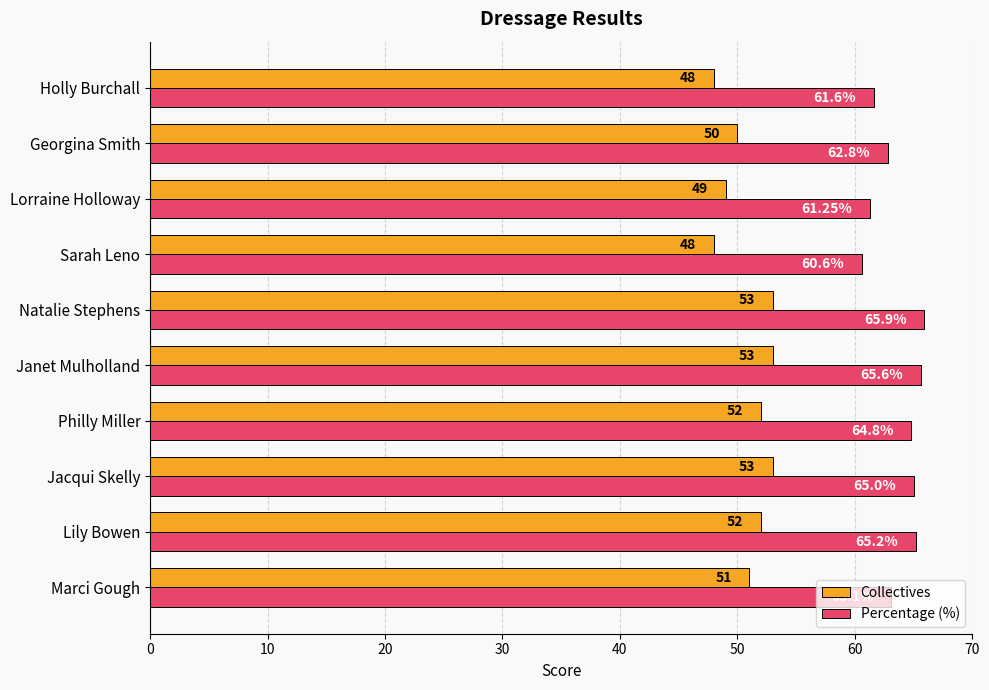

How many data points does each series have?

10